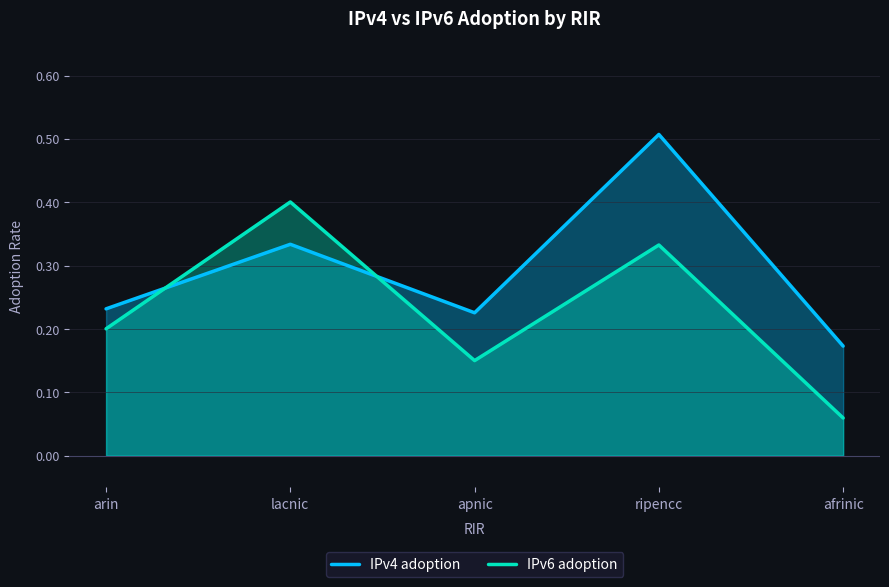

Where is the first local minimum for IPv4 adoption?

apnic